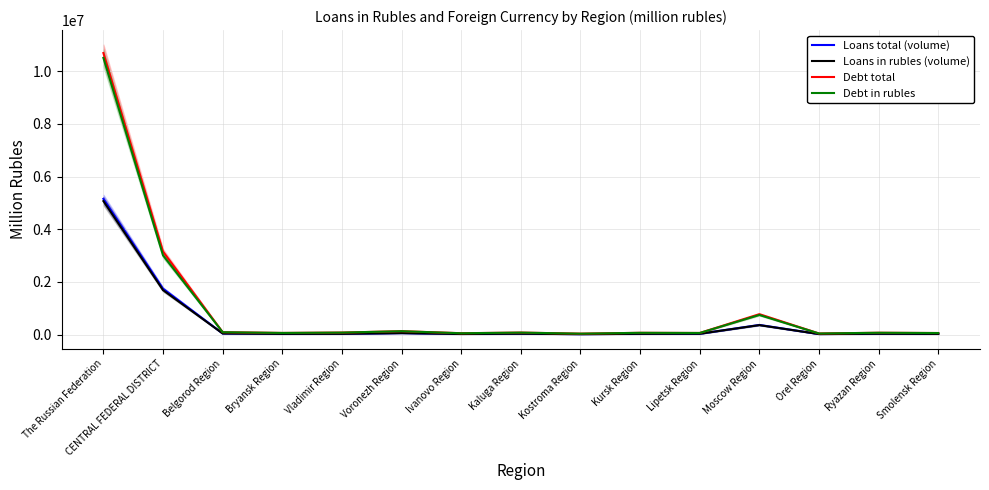

The value of Debt in rubles at Kursk Region is 67257. True or false?

True